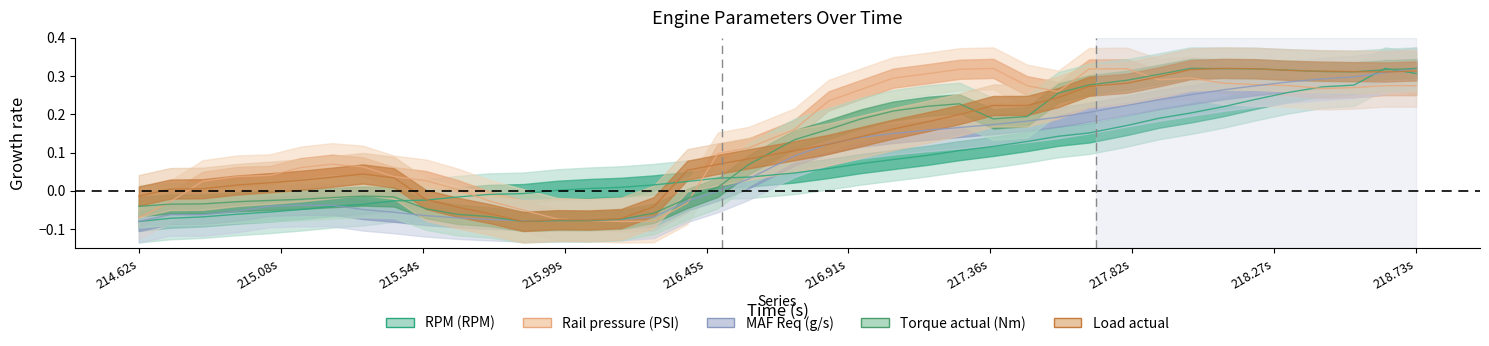

Where do Rail pressure (PSI) and Load actual first cross each other?

215.08s and 215.54s